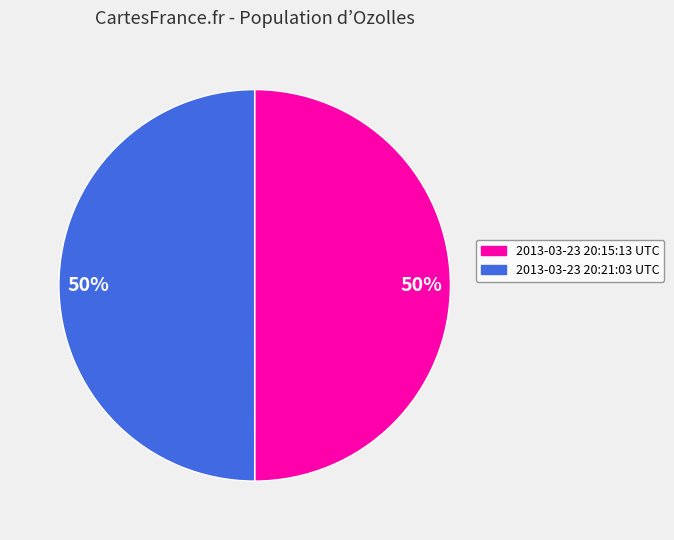

What is the ratio of the value at 2013-03-23 20:21:03 UTC to the value at 2013-03-23 20:15:13 UTC?

1.0